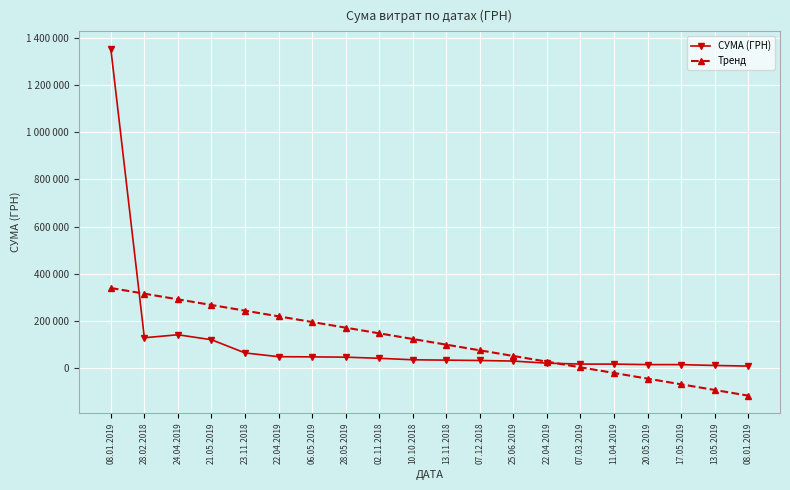

What is the total value across all series at 13.05.2019?

-82271.5